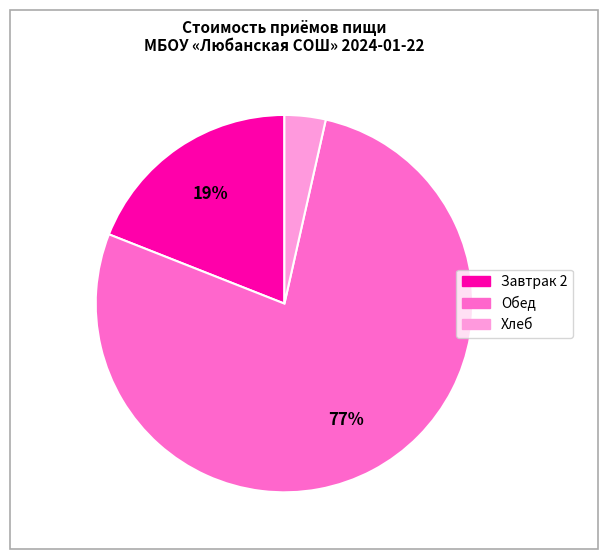

Between Хлеб and Завтрак 2, which is larger?

Завтрак 2